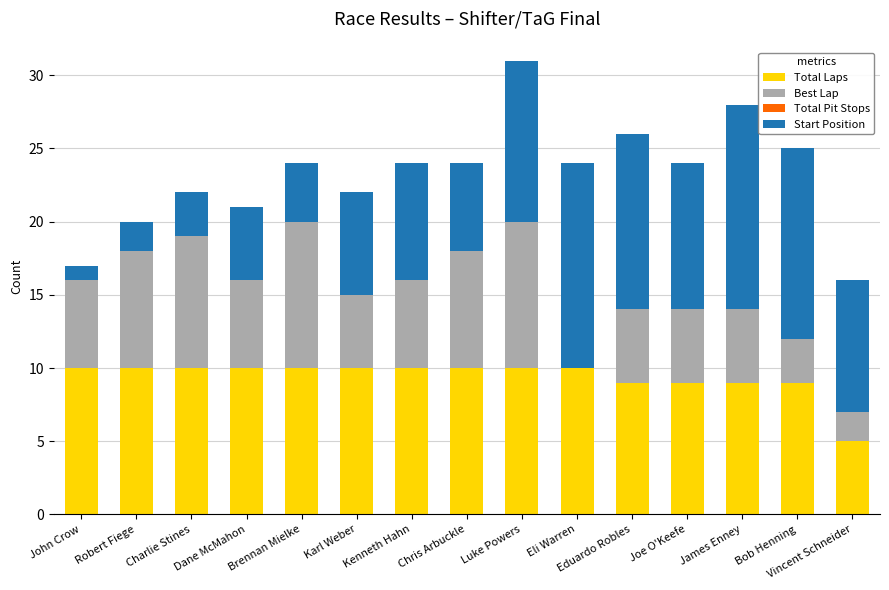

What is the total value across all series at Eli Warren?

24